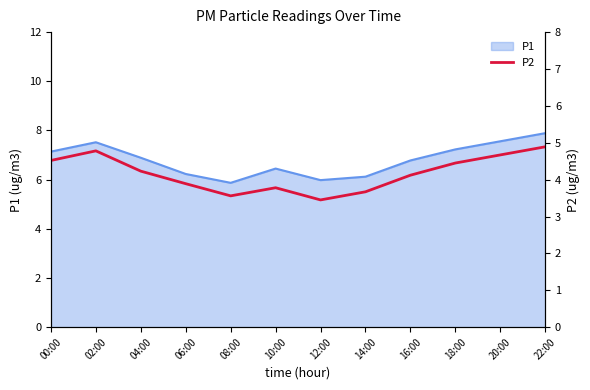

How many categories are shown in the chart?

12